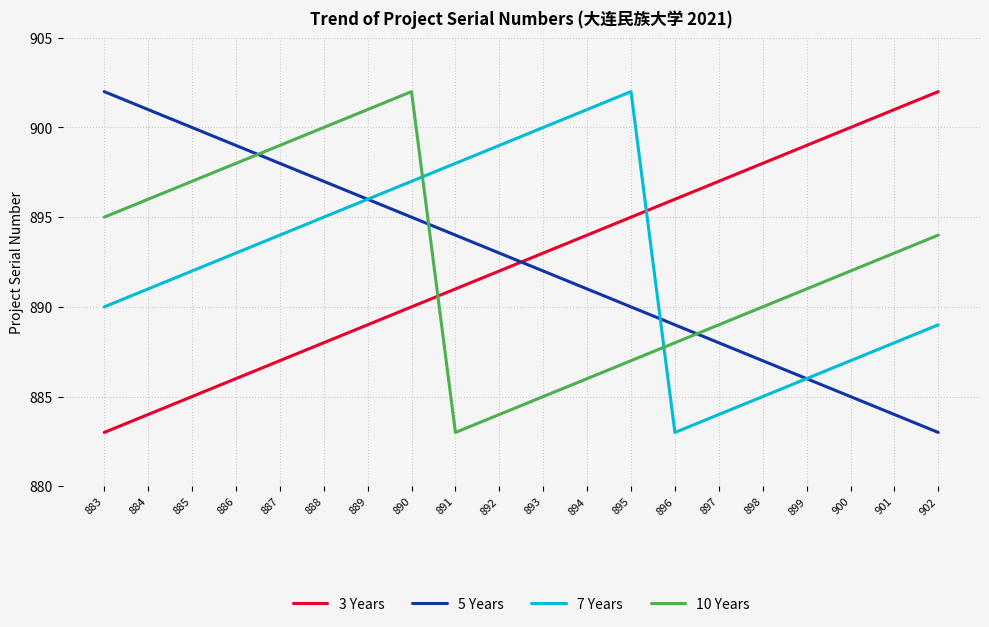

What is the spread (max minus min) of values at 893?

15